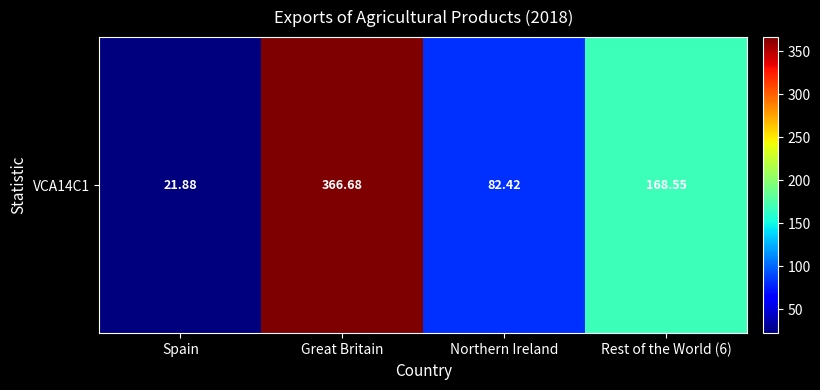

Where is the data nearest to the value 194?

Rest of the World (6)